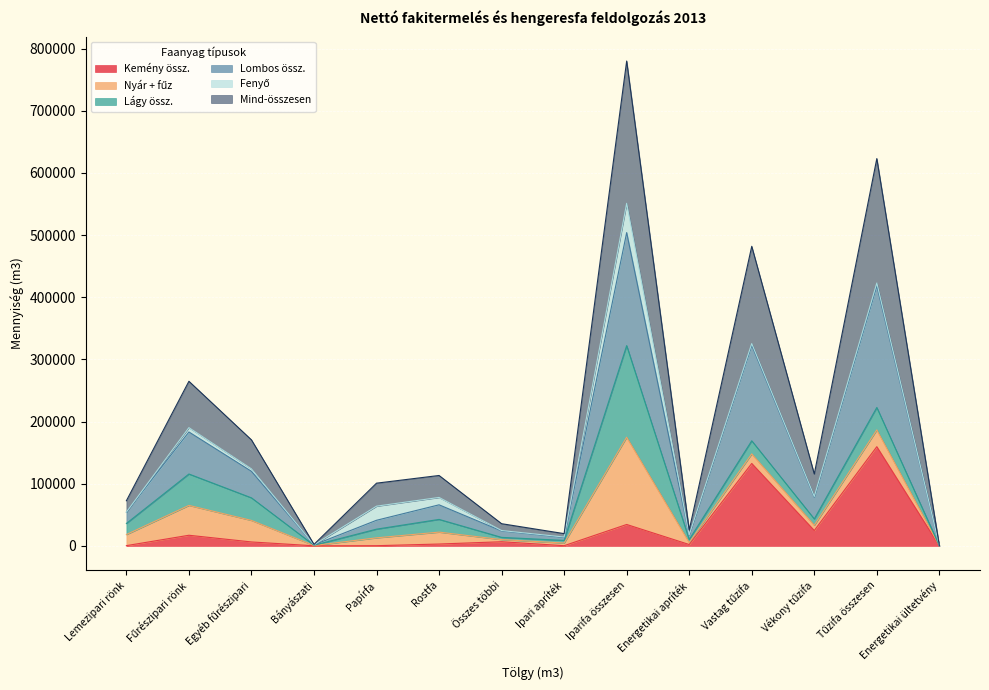

Where is the first local minimum for Lombos össz.?

Bányászati